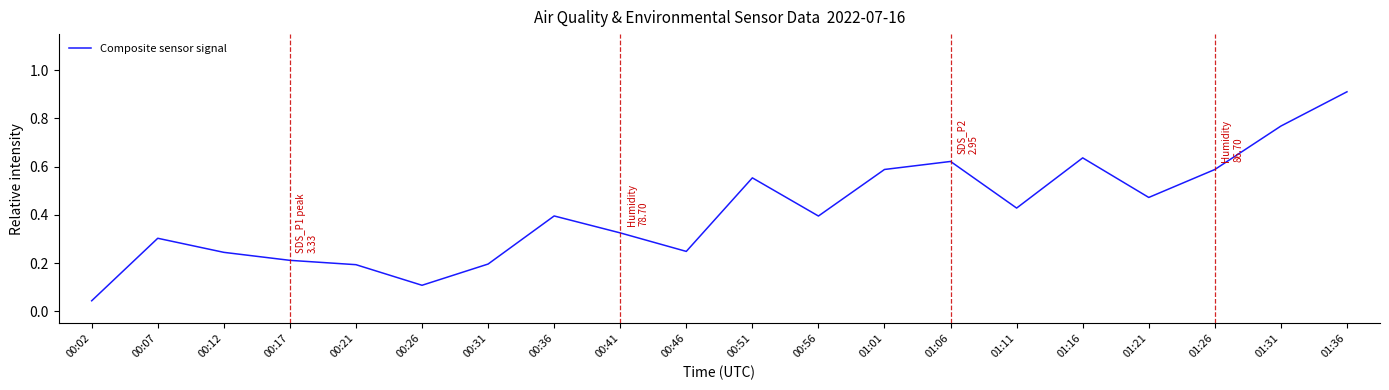

What is the change in value from 00:21 to 01:16?

+0.4